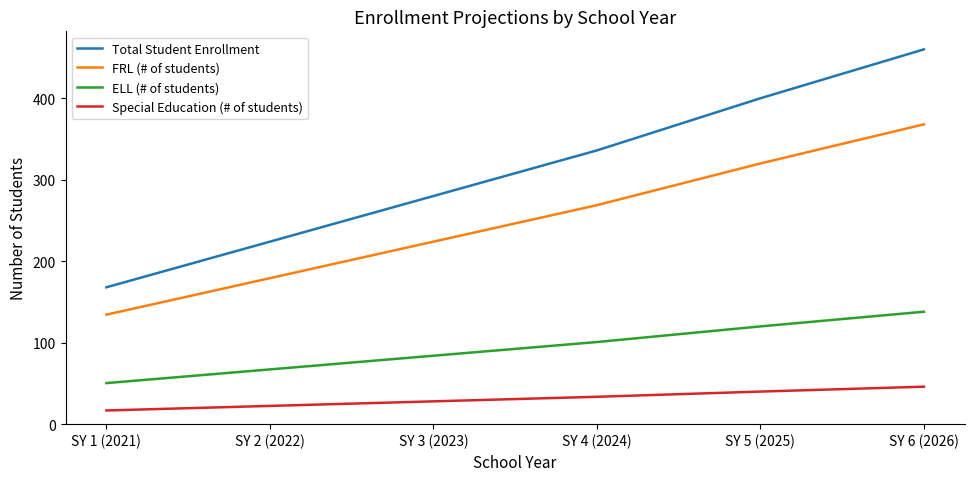

True or false: Special Education (# of students) has a value of 58.7 at SY 5 (2025).

False